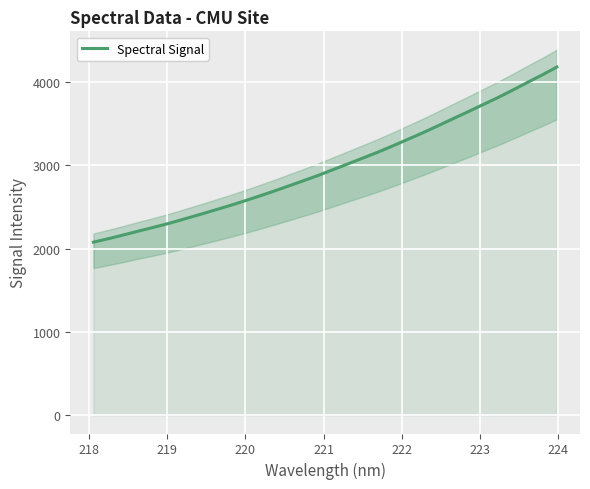

Does the chart display data point markers on the line(s)?

No